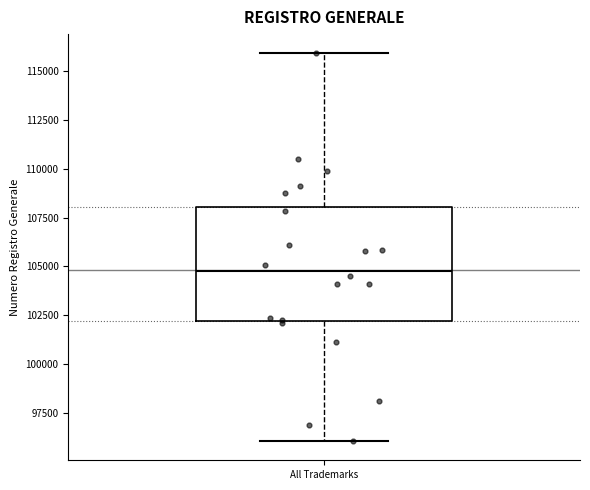

Where does the median line of the box for All Trademarks sit on the y-axis? The values are not printed on the chart, so give them approximately, as read against the axis.

105000